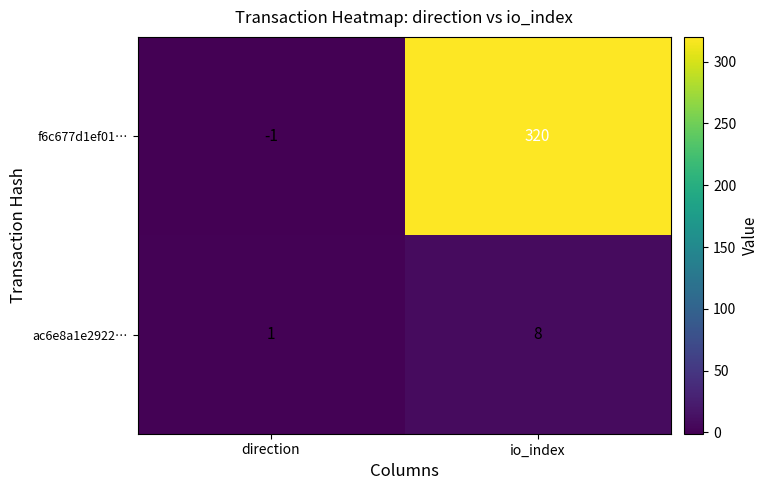

The value of f6c677d1ef01… at io_index is 143. True or false?

False